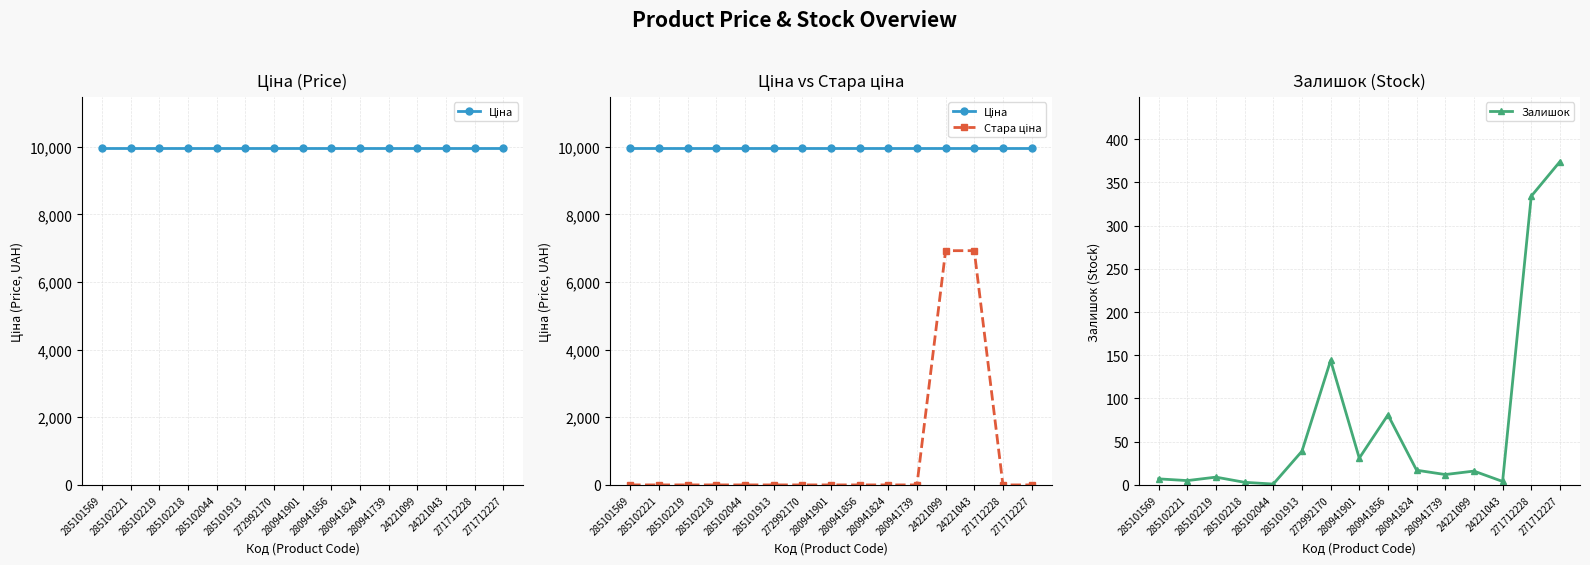

What is the difference between the highest and lowest values at 285102219?

9975.0